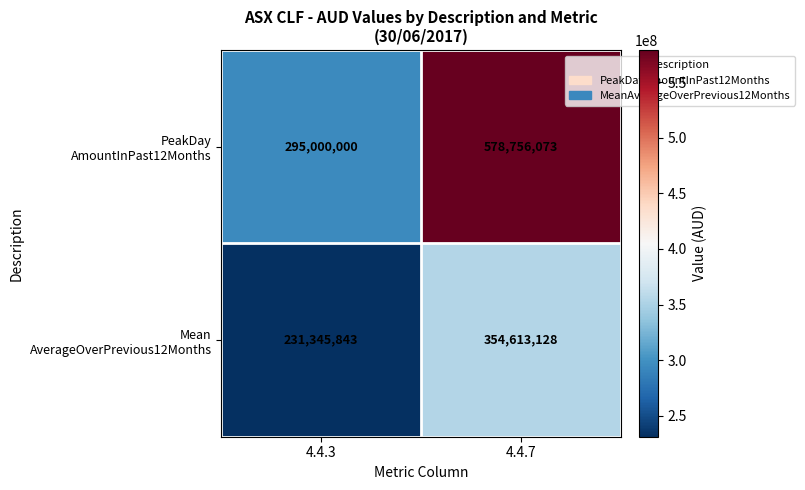

Which category has the lowest value across all series?

4.4.3